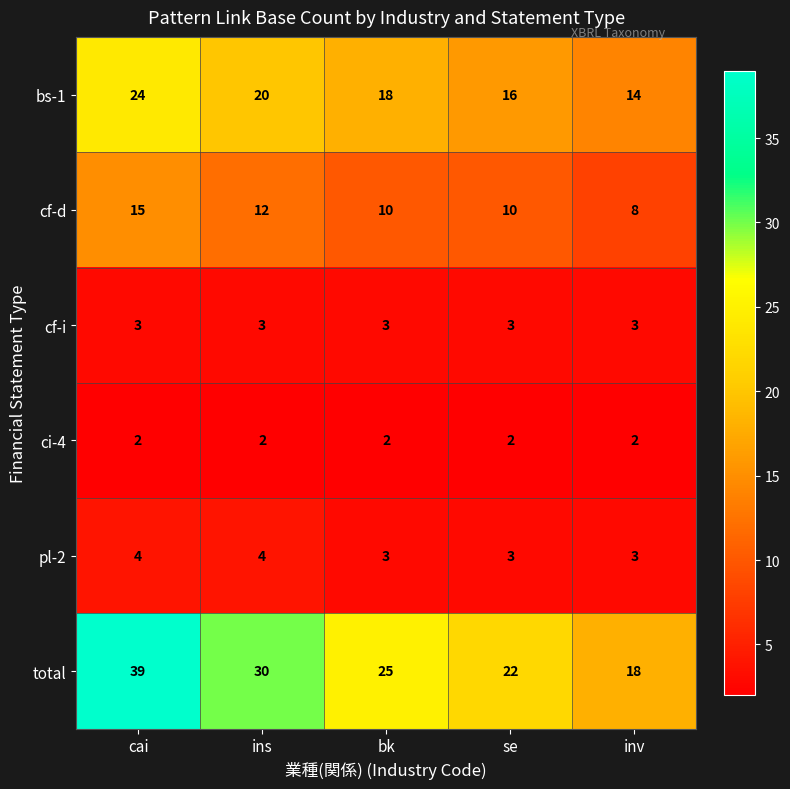

True or false: pl-2 has a value of 4 at bk.

False